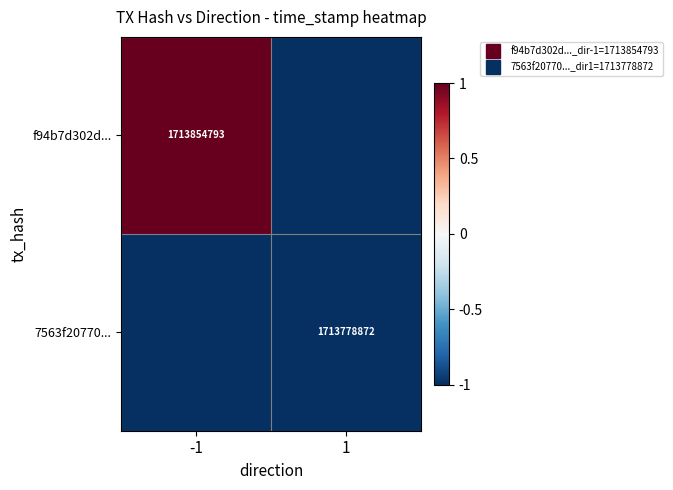

The f94b7d302d... series shows -1 at 1. True or false?

True